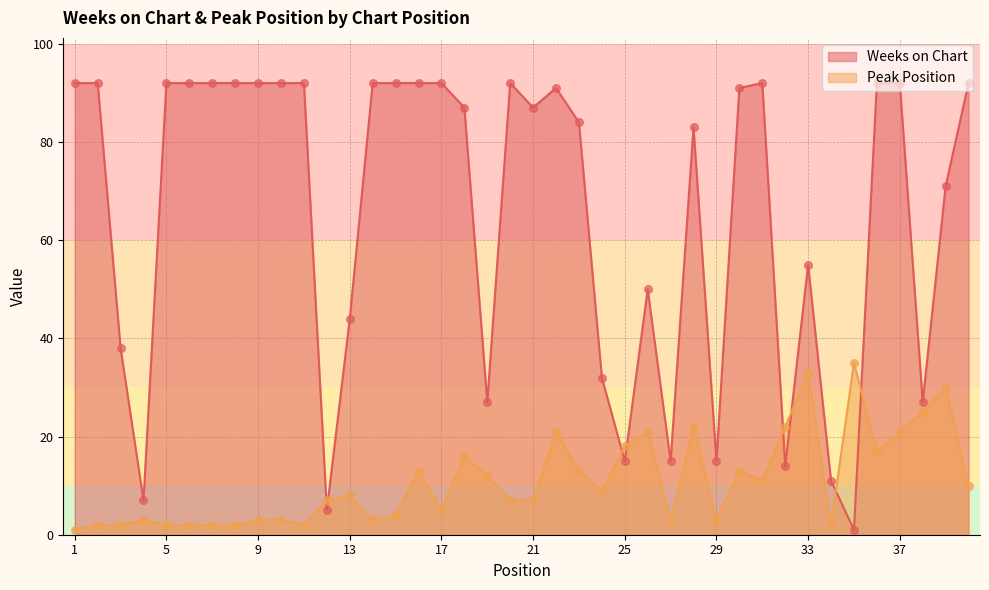

At how many categories does at least one series exceed 15?

35